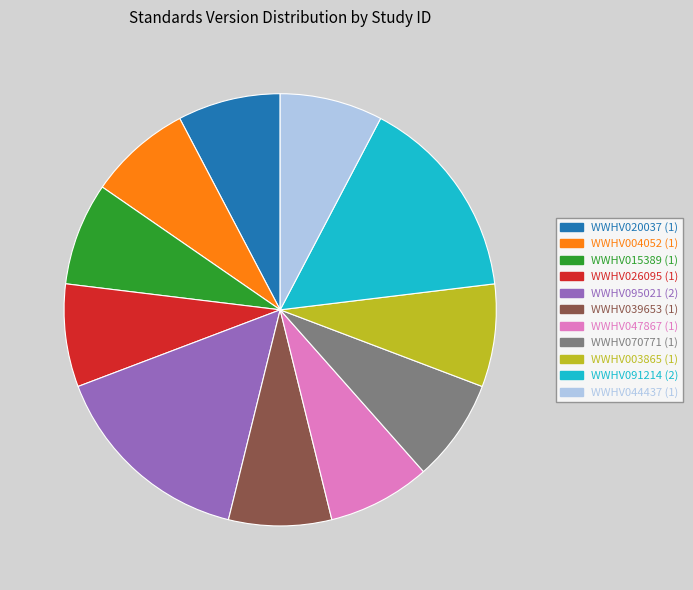

How many slices are in this pie chart?

11